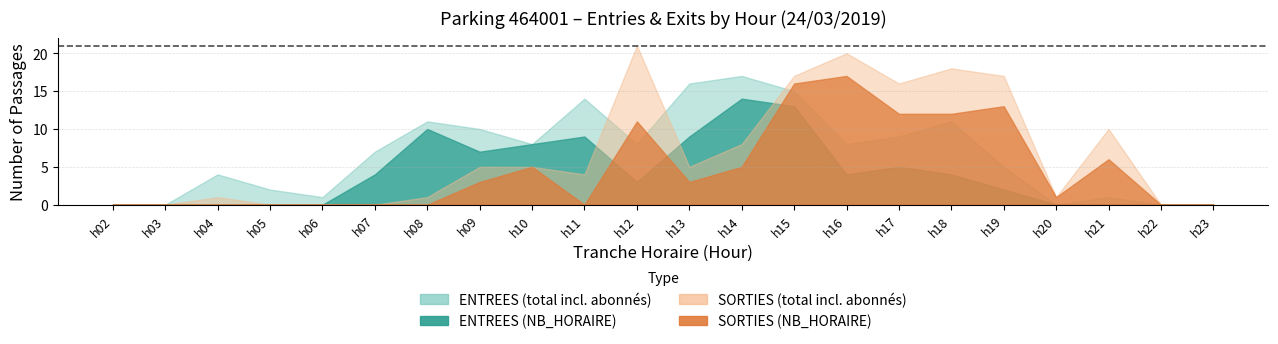

At which category does the chart reach its minimum across all series?

2